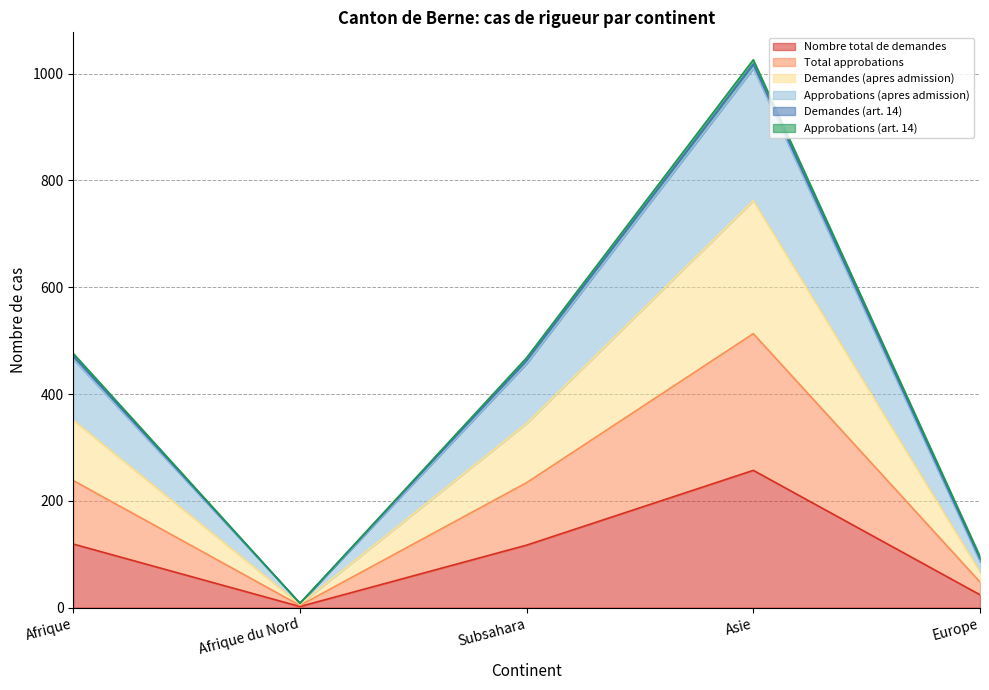

True or false: Approbations (apres admission) and Nombre total de demandes intersect in this chart.

False